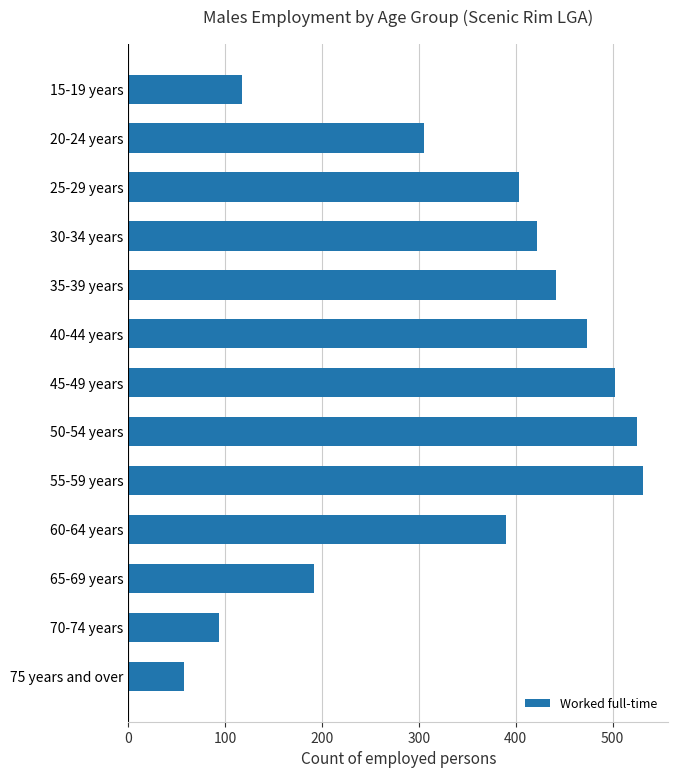

Reading top to bottom, transcribe all the data shown in this chart.

117	305	403	422	442	474	502	525	531	390	192	94	58